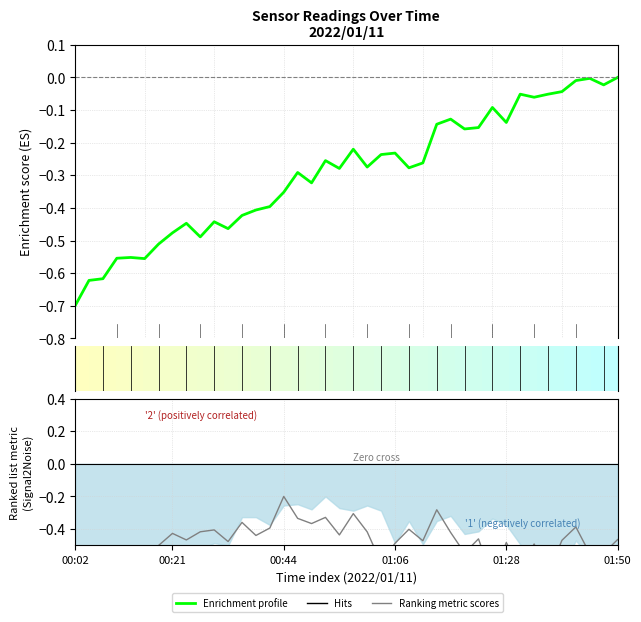

At which label does Enrichment profile reach its minimum?

00:02